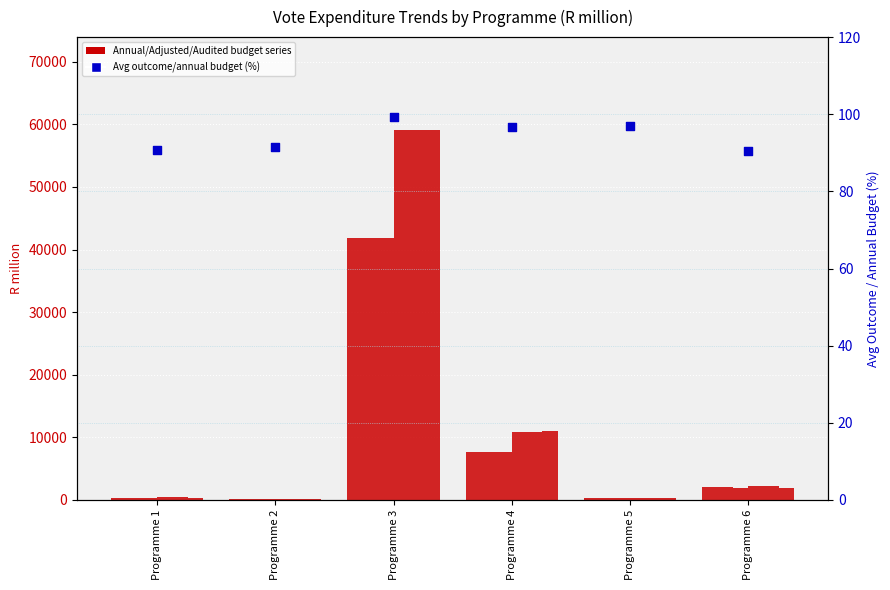

At which category is the sum across all series the highest?

Programme 3